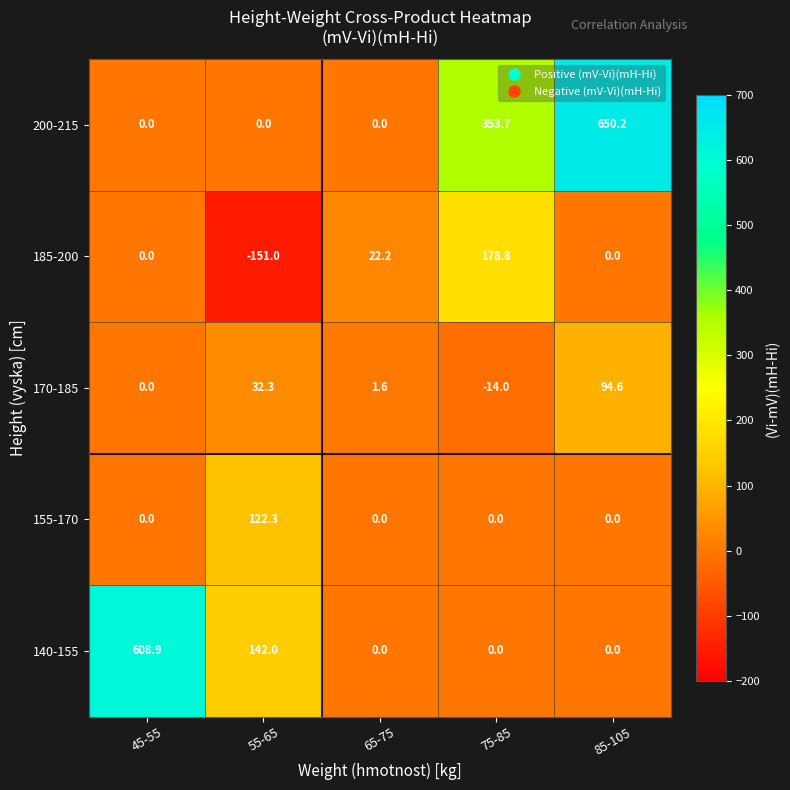

Rank the series by their maximum value, from highest to lowest.

200-215, 140-155, 185-200, 155-170, 170-185